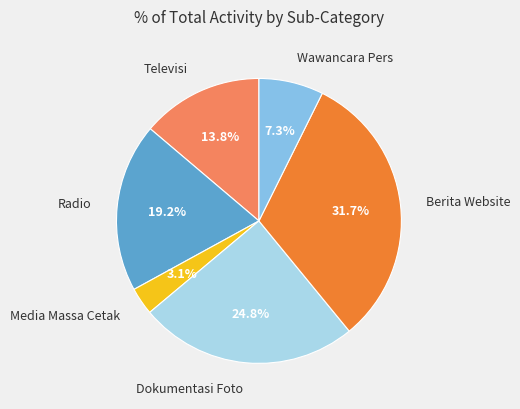

Rank the categories by value from highest to lowest.

Berita Website, Dokumentasi Foto, Radio, Televisi, Wawancara Pers, Media Massa Cetak